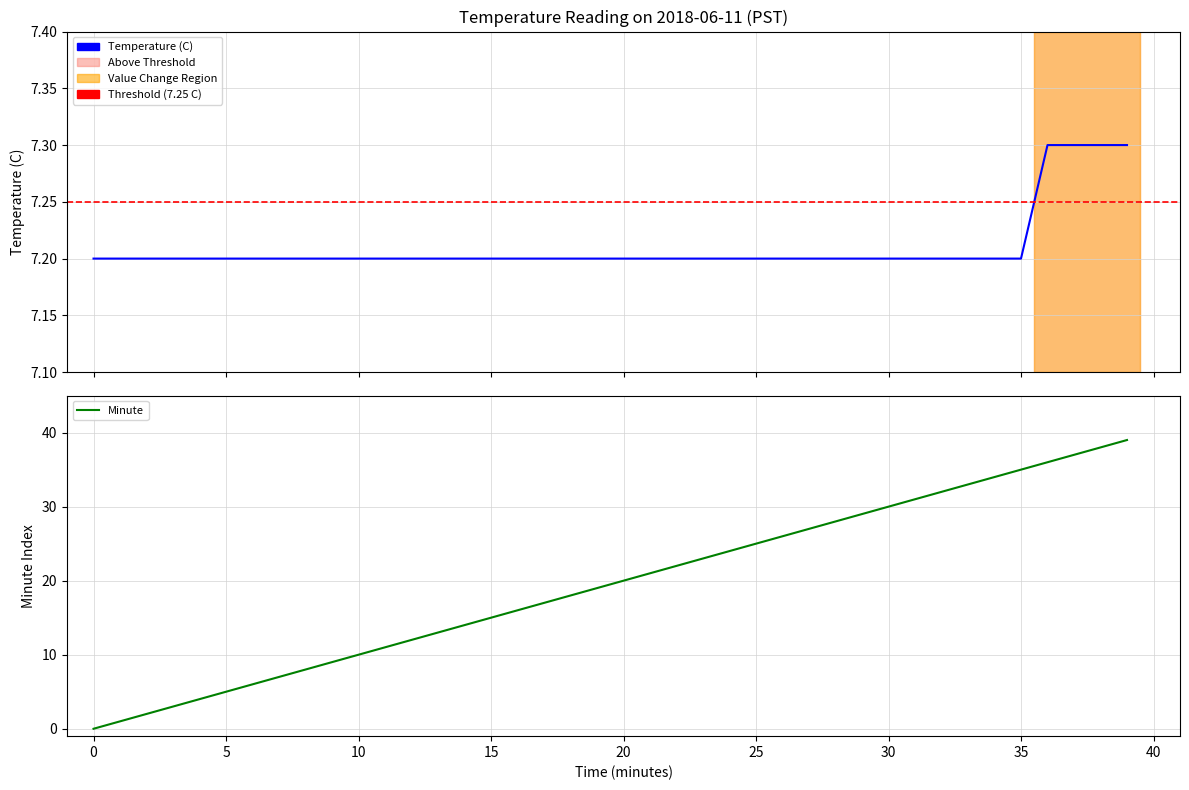

The Minute series shows 1.7 at 3. True or false?

False